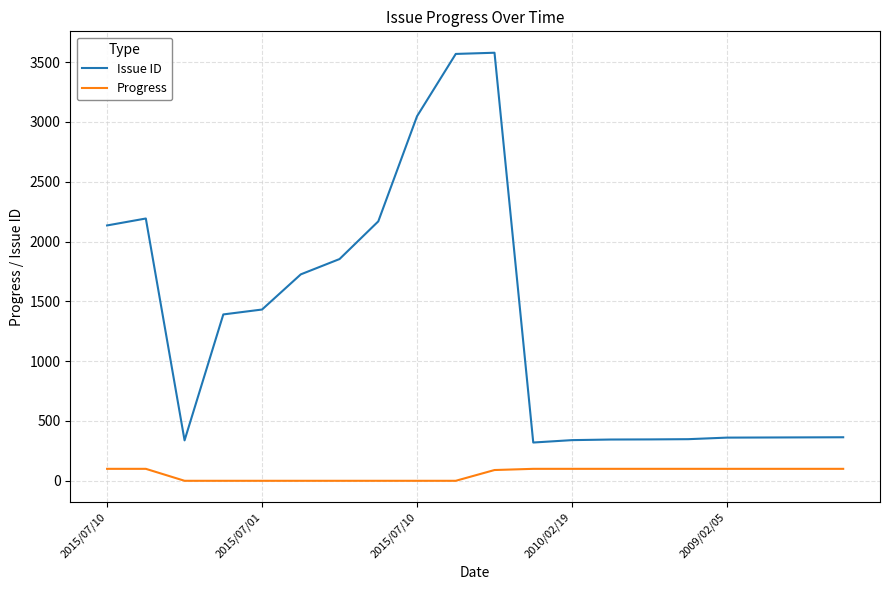

List the series in order of their overall mean, highest first.

Issue ID, Progress